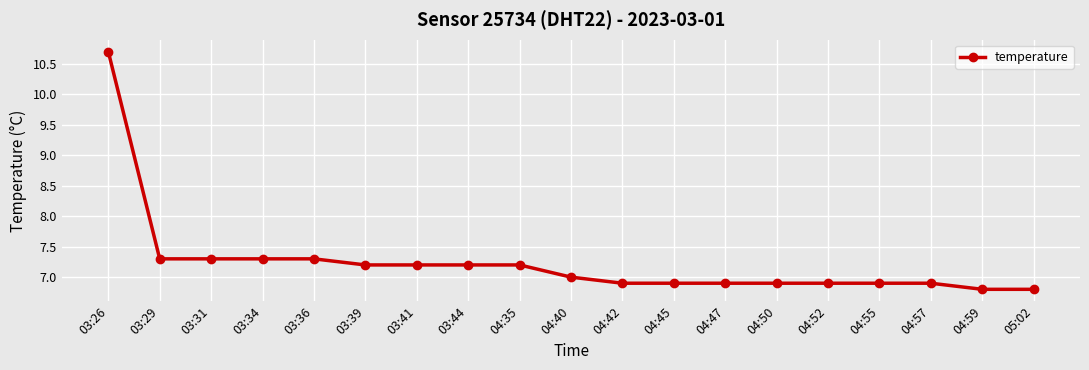

What is the sum of the values at 03:29 and 04:47?

14.2